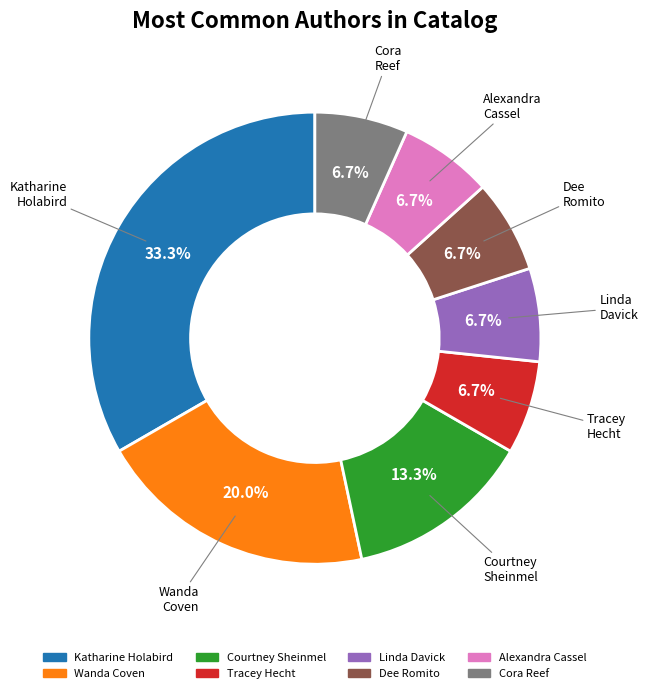

Approximately how many times larger is the value at Linda Davick compared to Dee Romito?

1.0